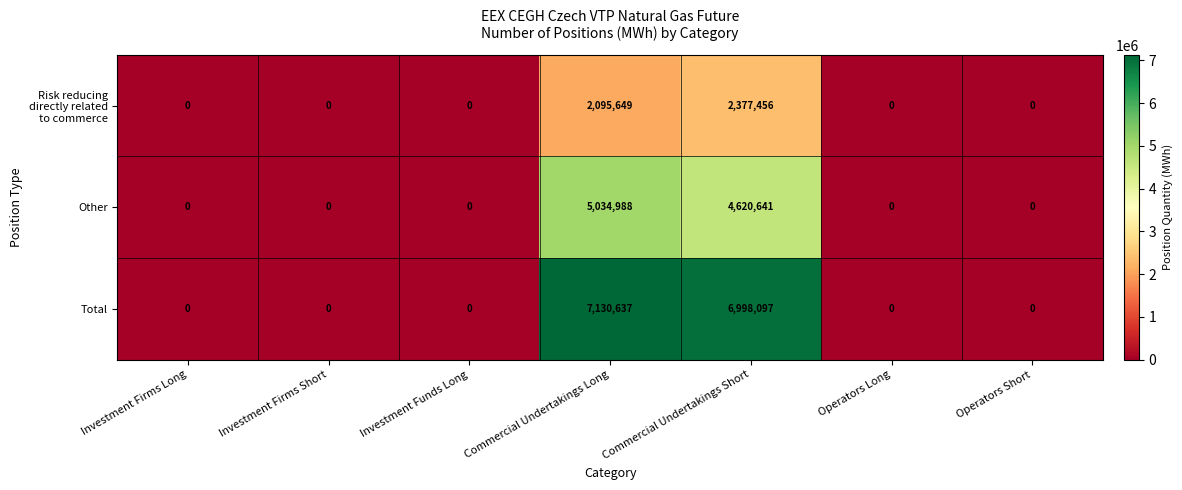

Which series has the widest spread of values?

Total